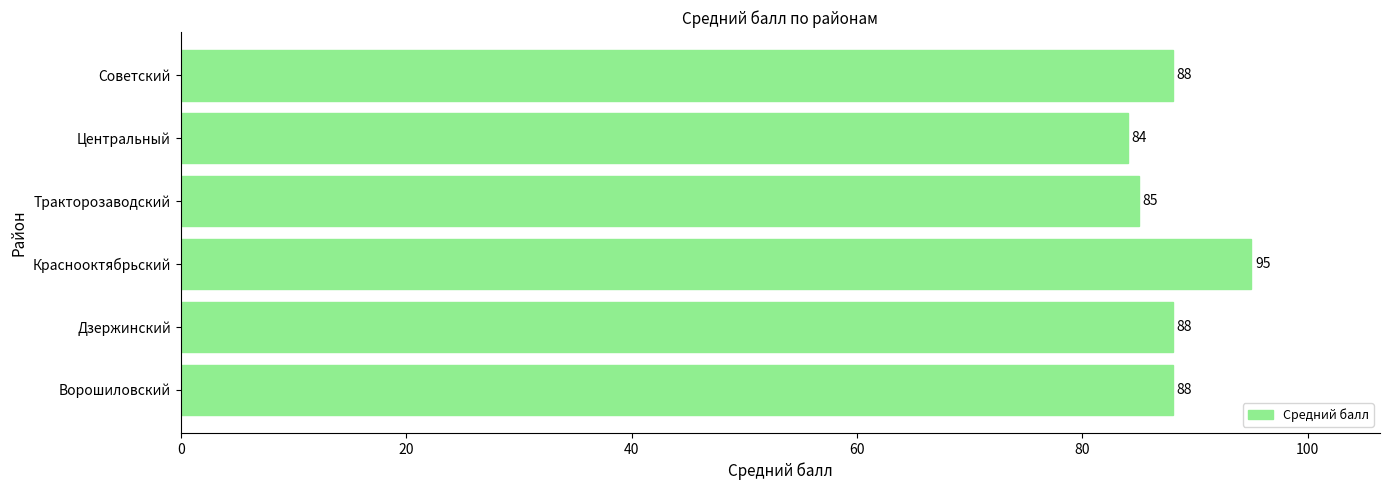

What is the average value?

88